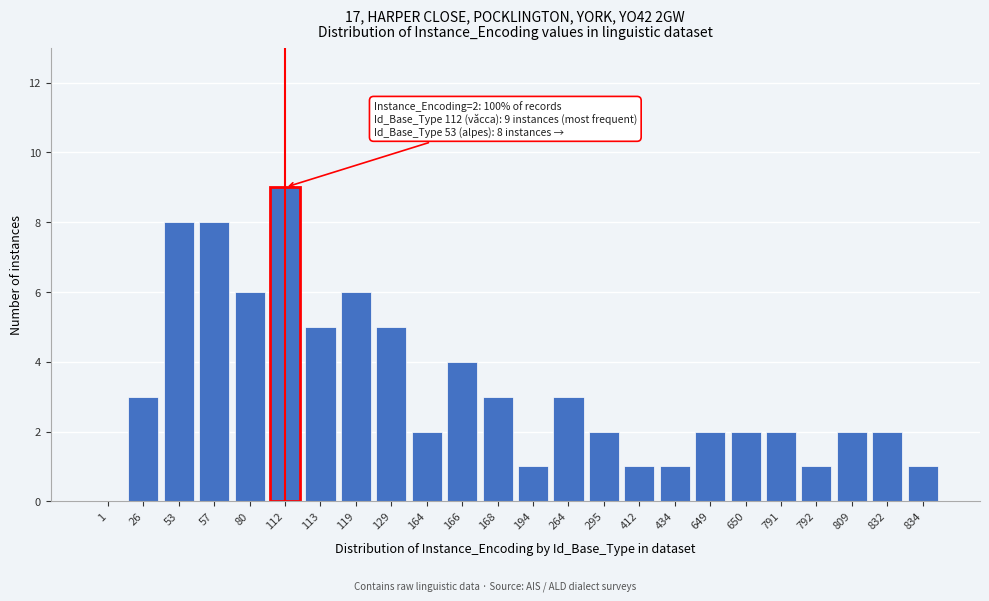

Reading right to left, transcribe all the data shown in this chart.

834=1	832=2	809=2	792=1	791=2	650=2	649=2	434=1	412=1	295=2	264=3	194=1	168=3	166=4	164=2	129=5	119=6	113=5	112=9	80=6	57=8	53=8	26=3	1=0